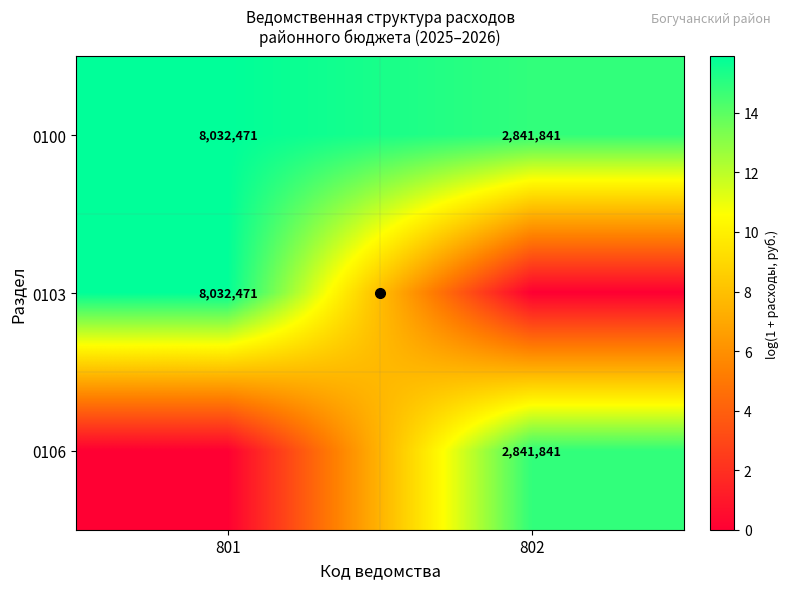

What is the difference between the maximum and minimum values in the 0103 series?

15.9